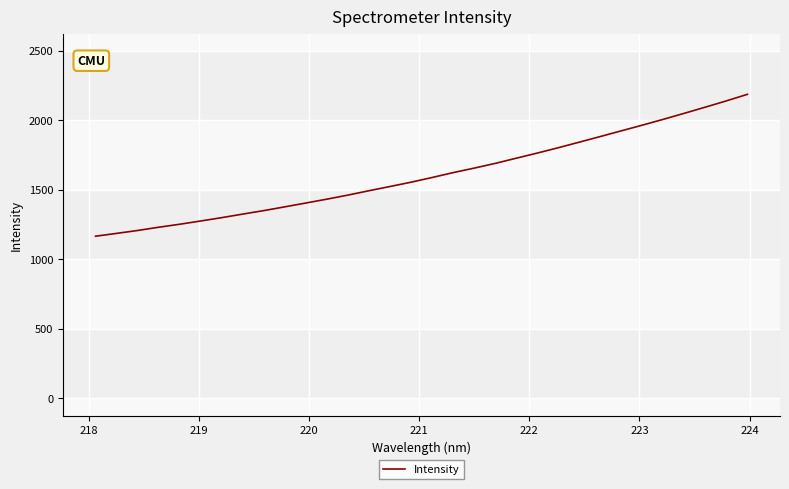

What is the greatest value displayed?

2188.1